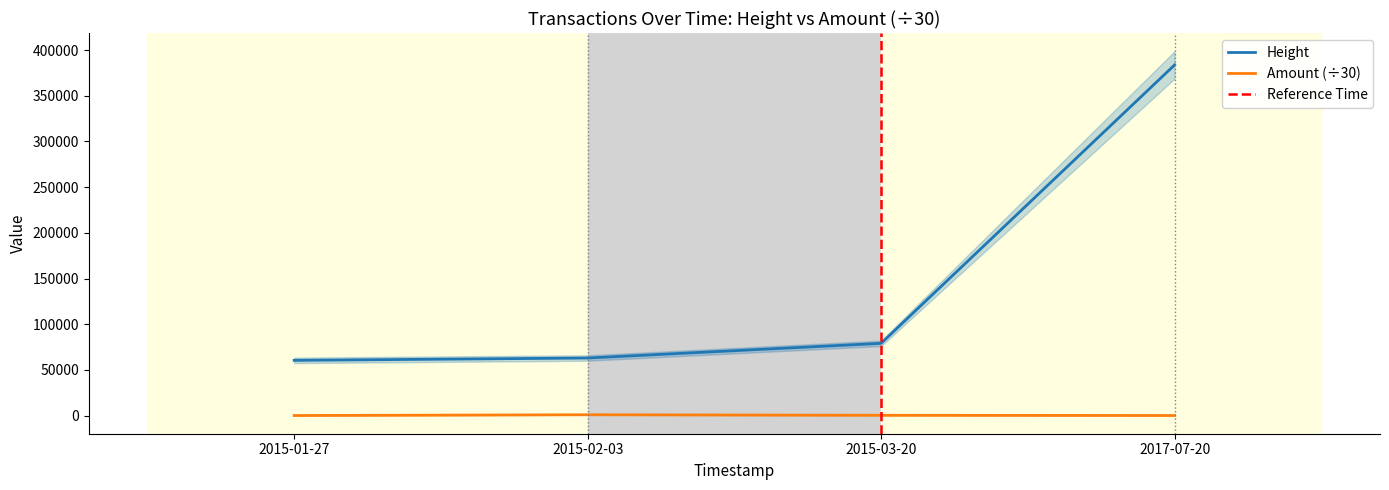

What is the lowest value of the Height series?

60376.0